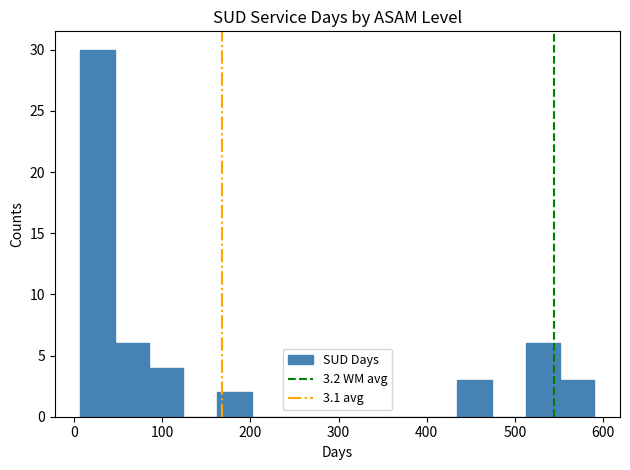

Read against the x-axis, roughly where is the centre of the tallest bar?

30